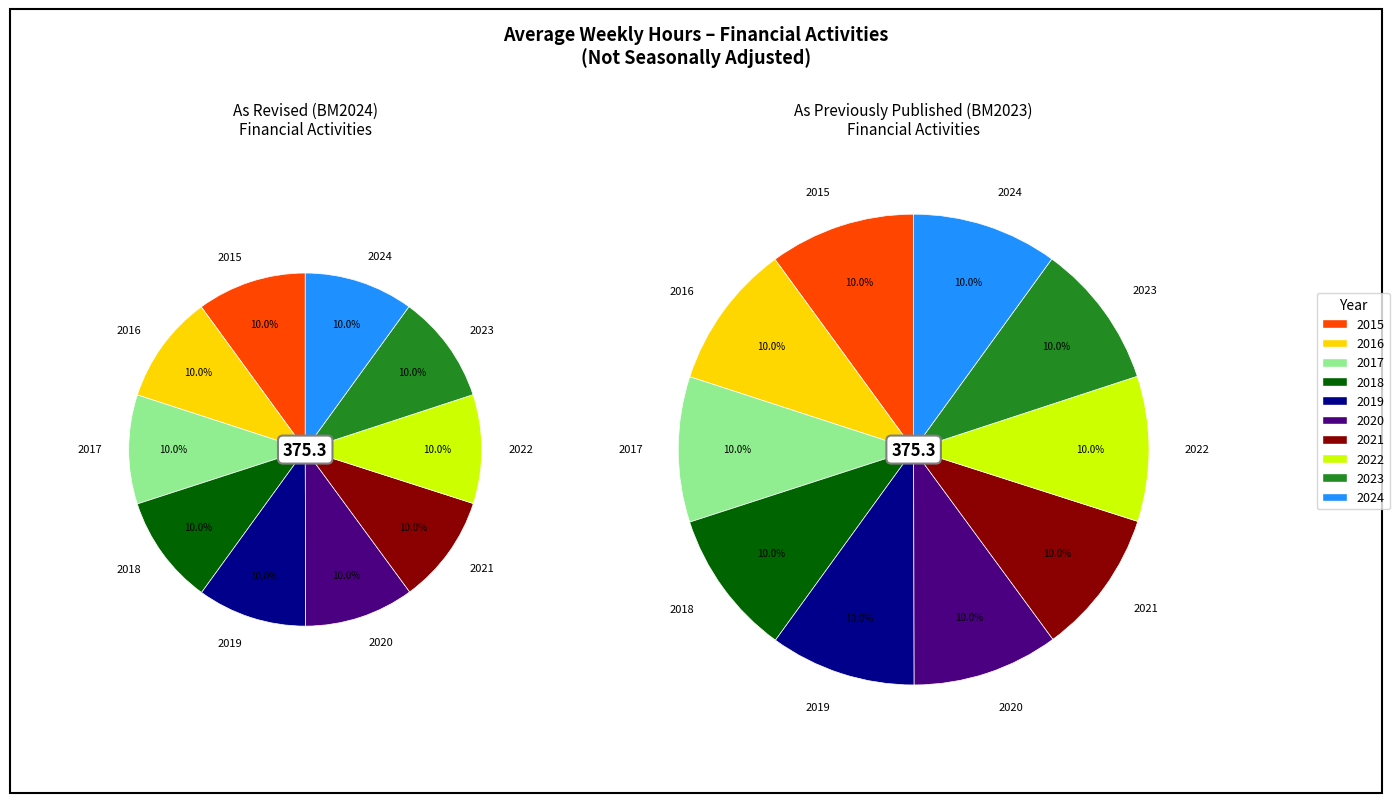

The 2024 slice represents 10% of the pie. True or false?

True